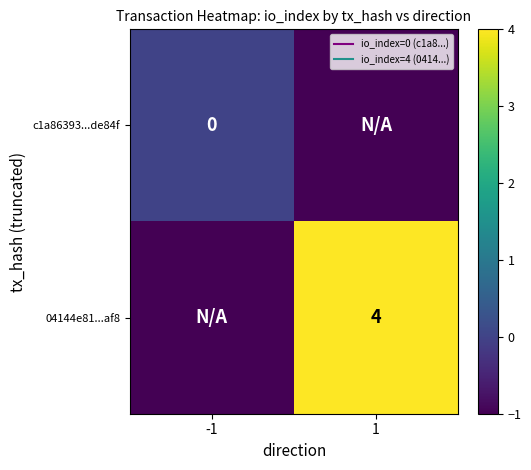

What value does the c1a86393...de84f series have at 1?

-1